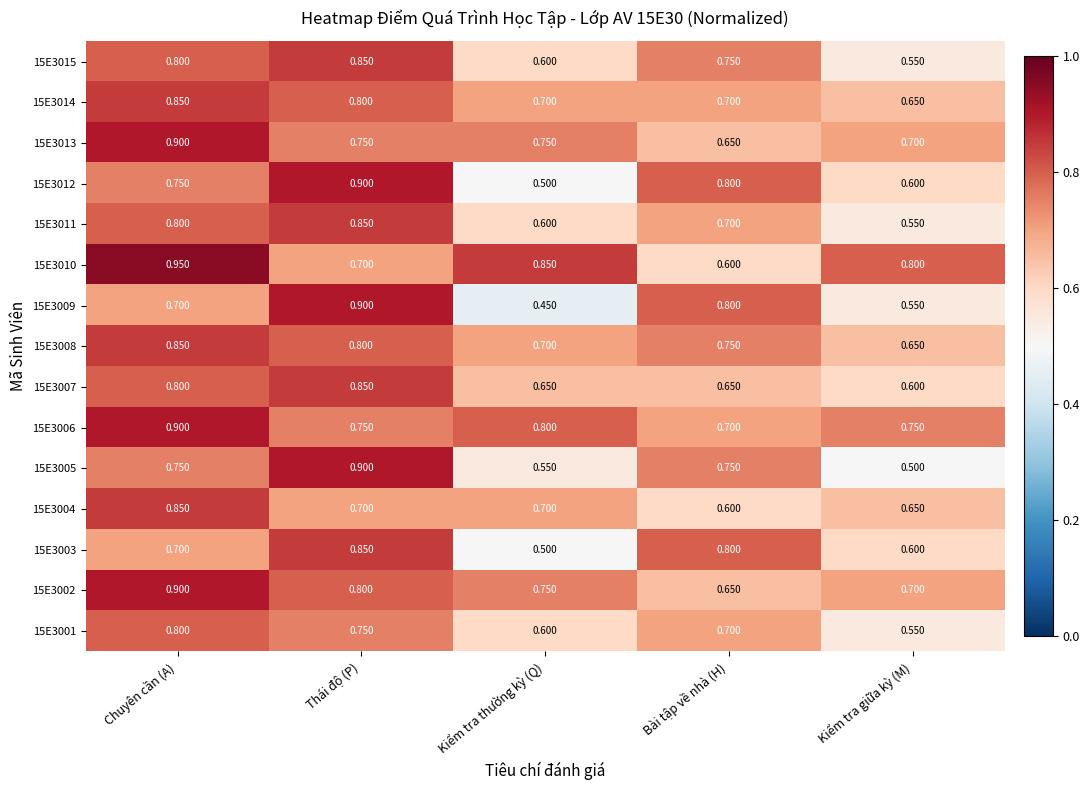

At which label does 15E3008 reach its minimum?

Kiểm tra giữa kỳ (M)